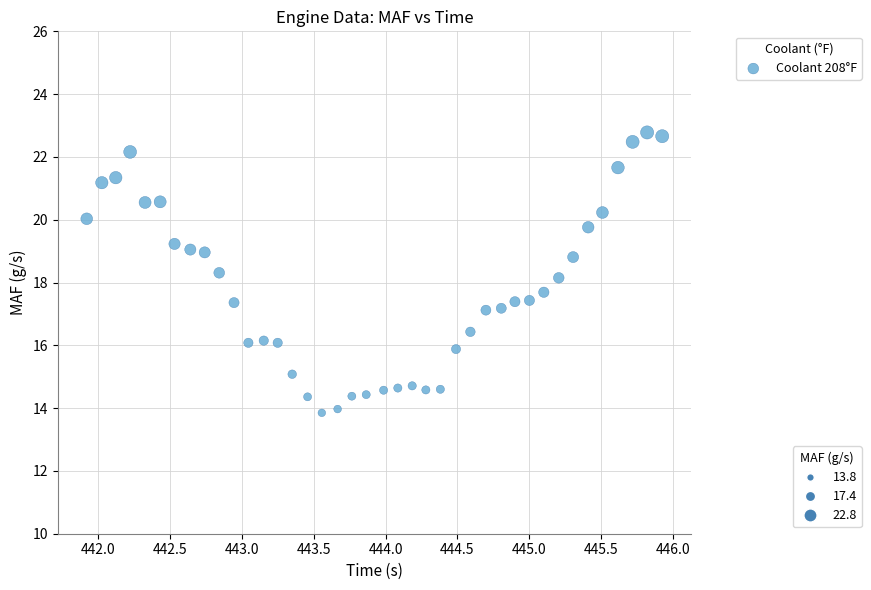

What is the range of Y values (max minus min)?

8.9